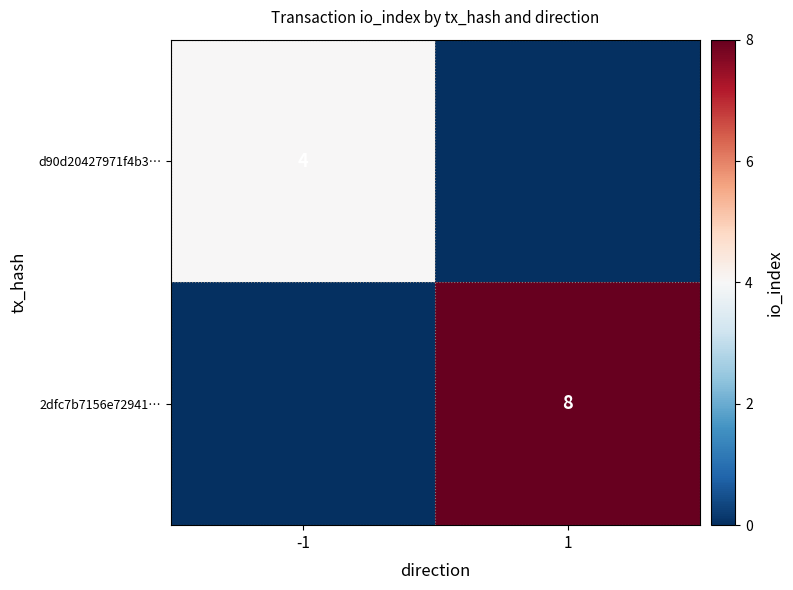

What is the difference between the highest and lowest values at -1?

4